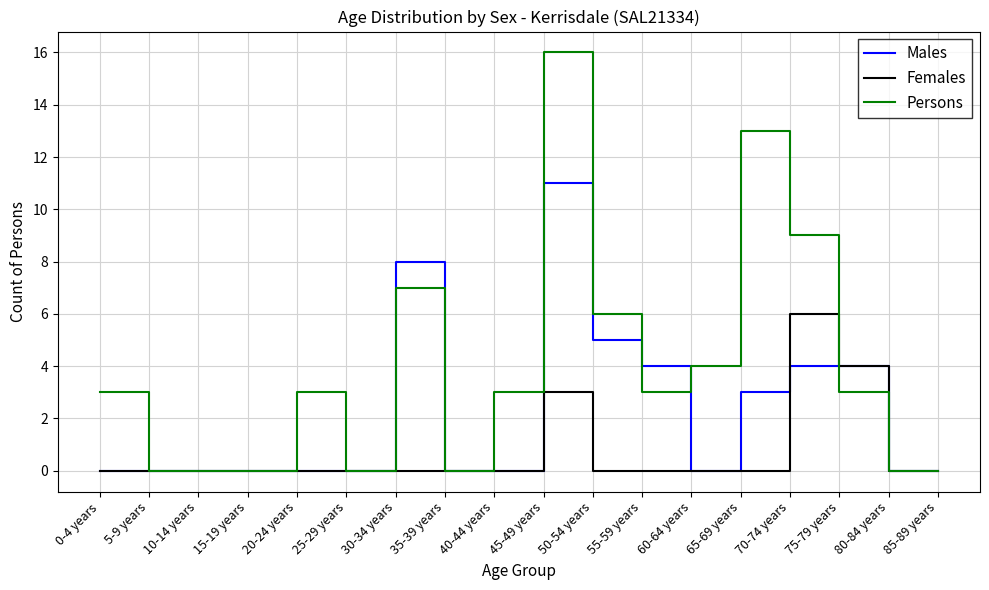

Which series has the largest total across all categories?

Persons